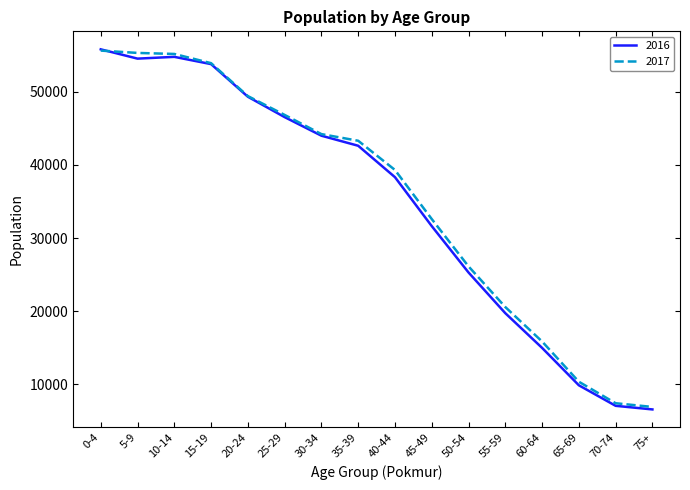

What is the average value of the 2017 series?

35182